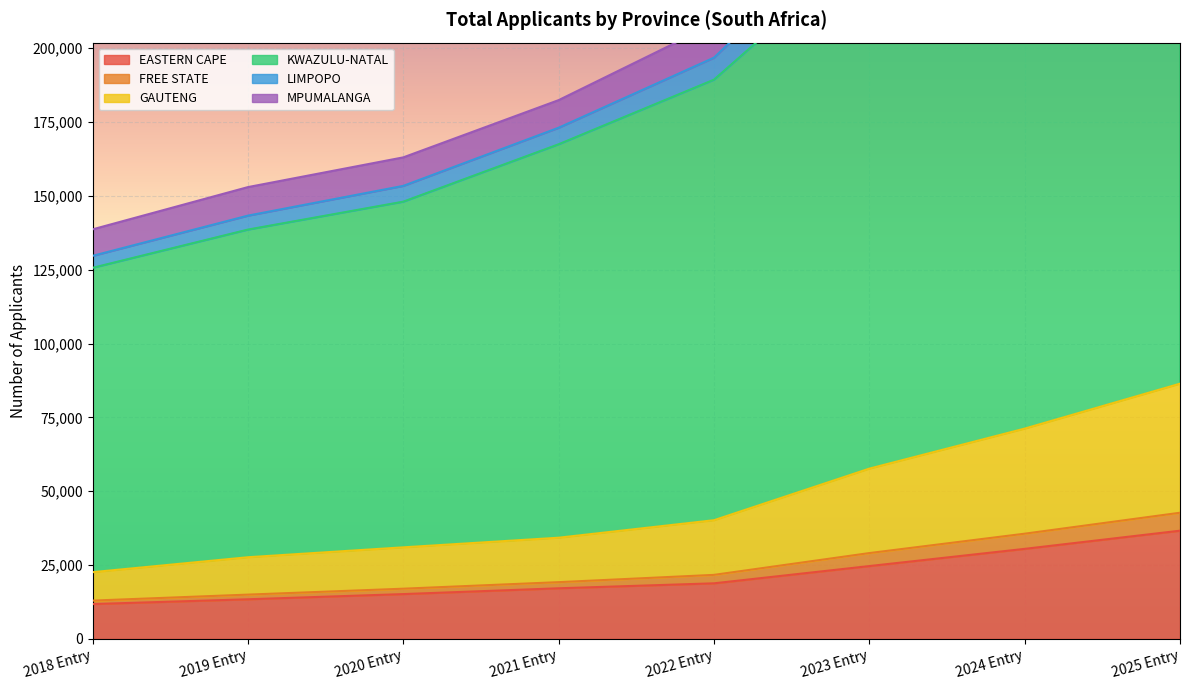

What is the total value across all series at 2024 Entry?

677526